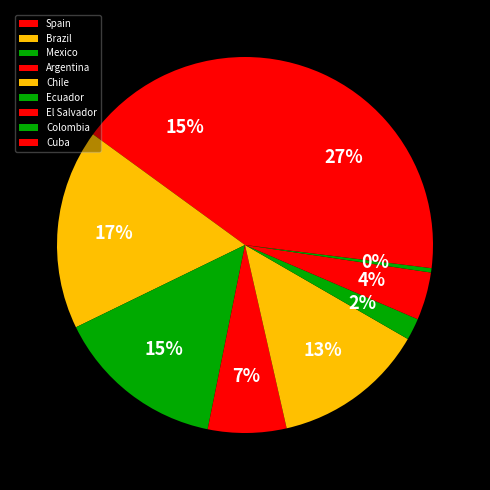

Which slice is the smallest?

Colombia